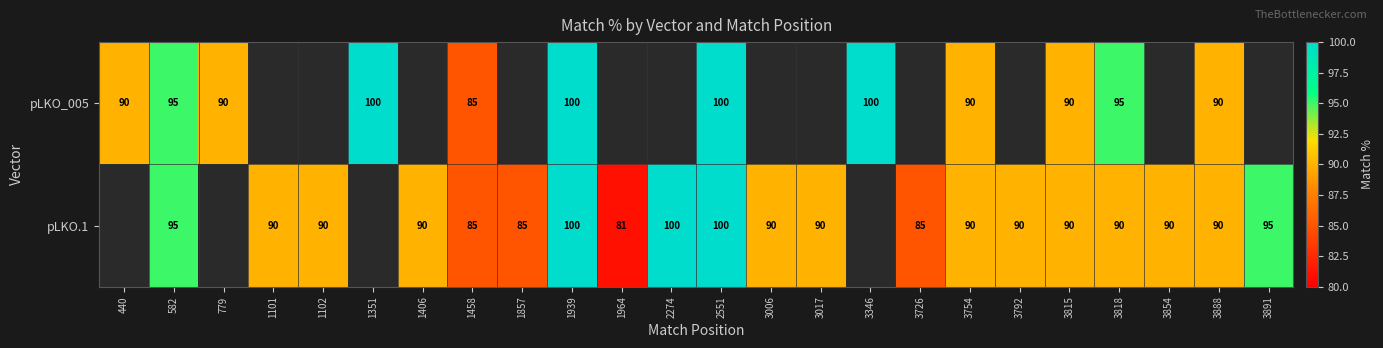

What is the difference between the pLKO.1 values at 1857 and 3891?

10